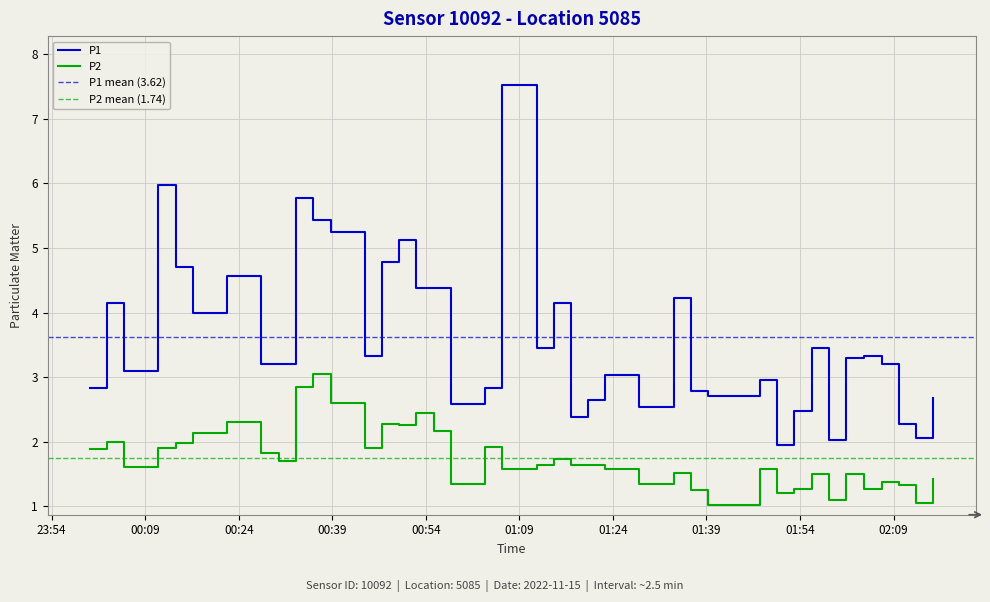

Is the value of P1 at 2022-11-15T00:11:08 greater than the value of P2 at 2022-11-15T01:11:46?

Yes